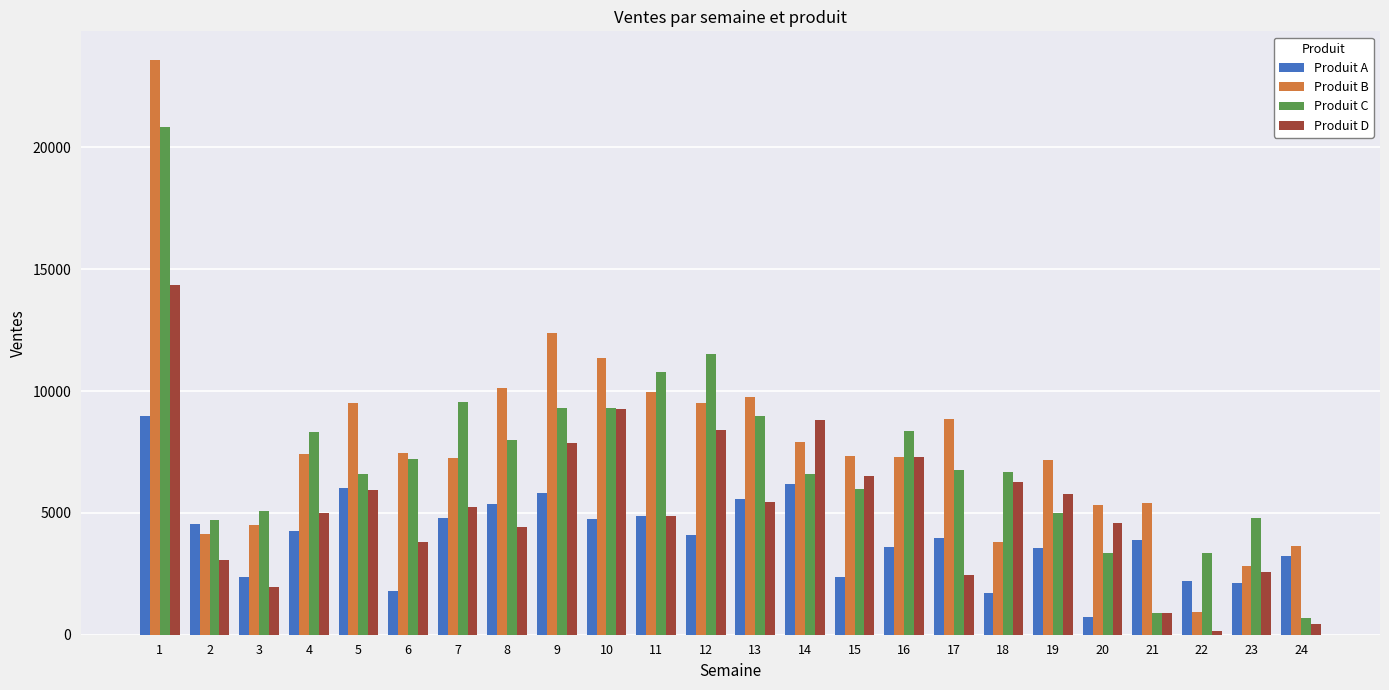

What is the value of the Produit B bar at the 11th from the left?

9971